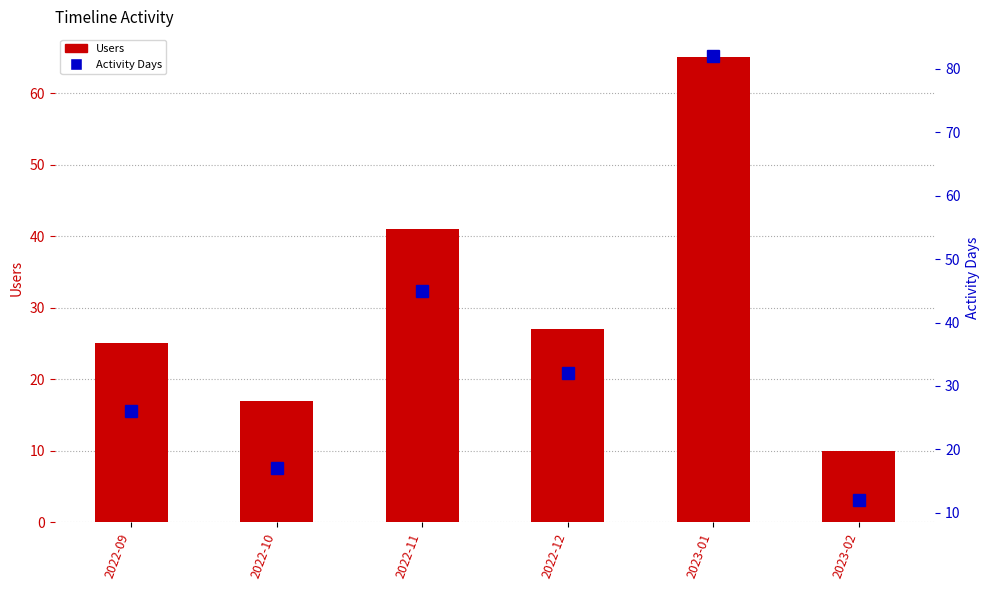

What is the difference between the highest and lowest values at 2023-01?

17